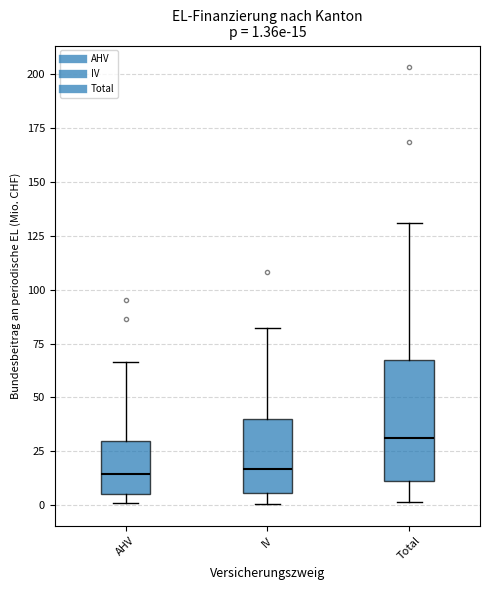

Which box's median line is the highest?

Total